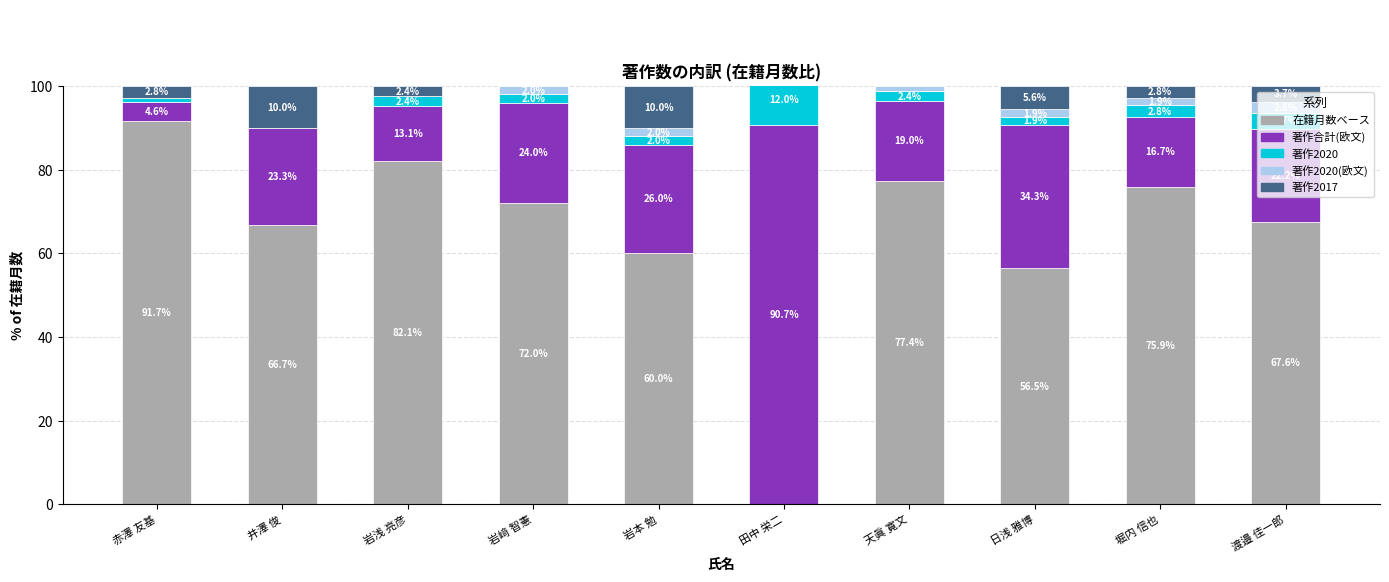

At which category is the sum across all series the highest?

田中 栄二